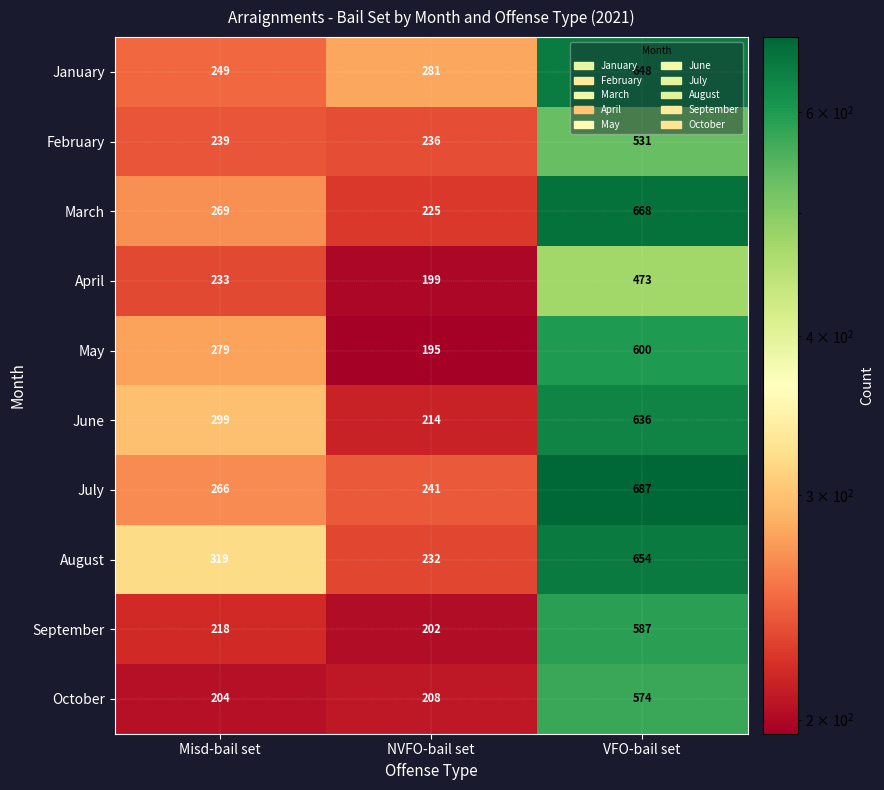

The August series shows 177 at Misd-bail set. True or false?

False